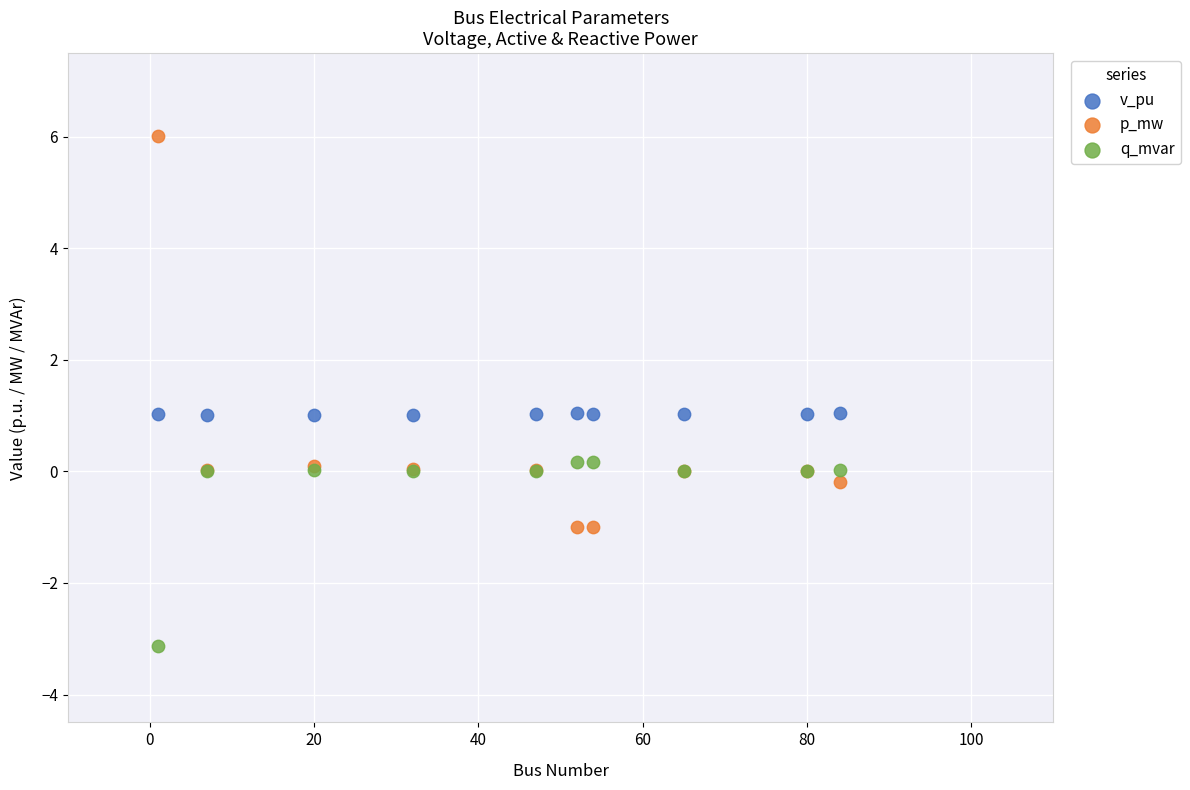

Which series has the largest Y range (max minus min)?

p_mw